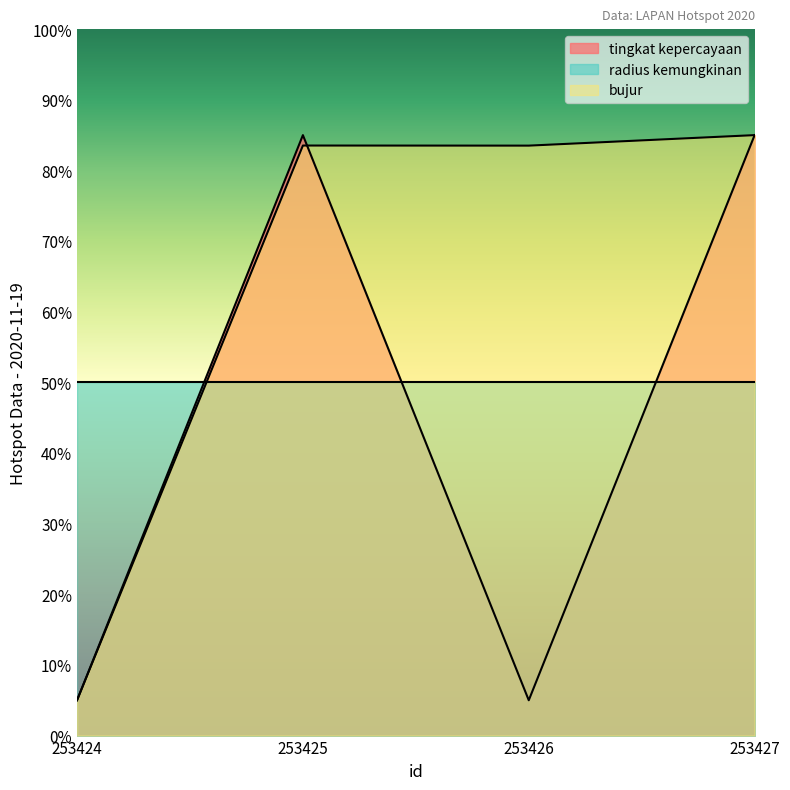

Count the number of categories in the chart.

4